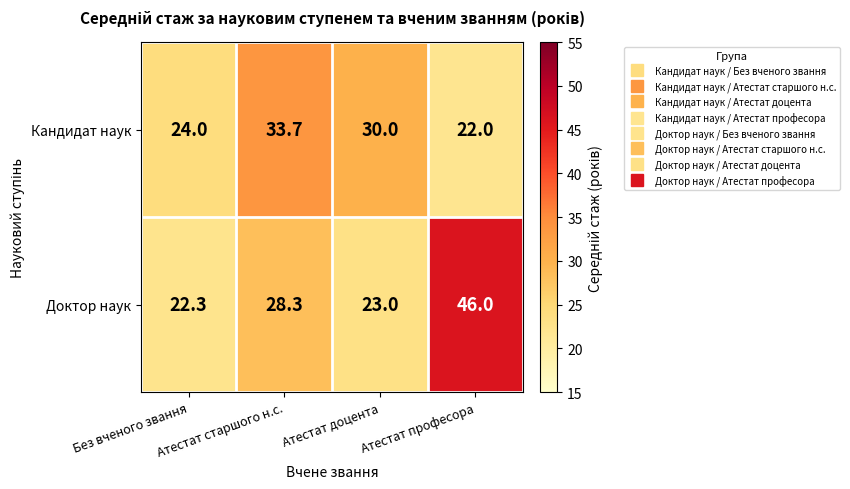

The Кандидат наук series shows 24.0 at Без вченого звання. True or false?

True